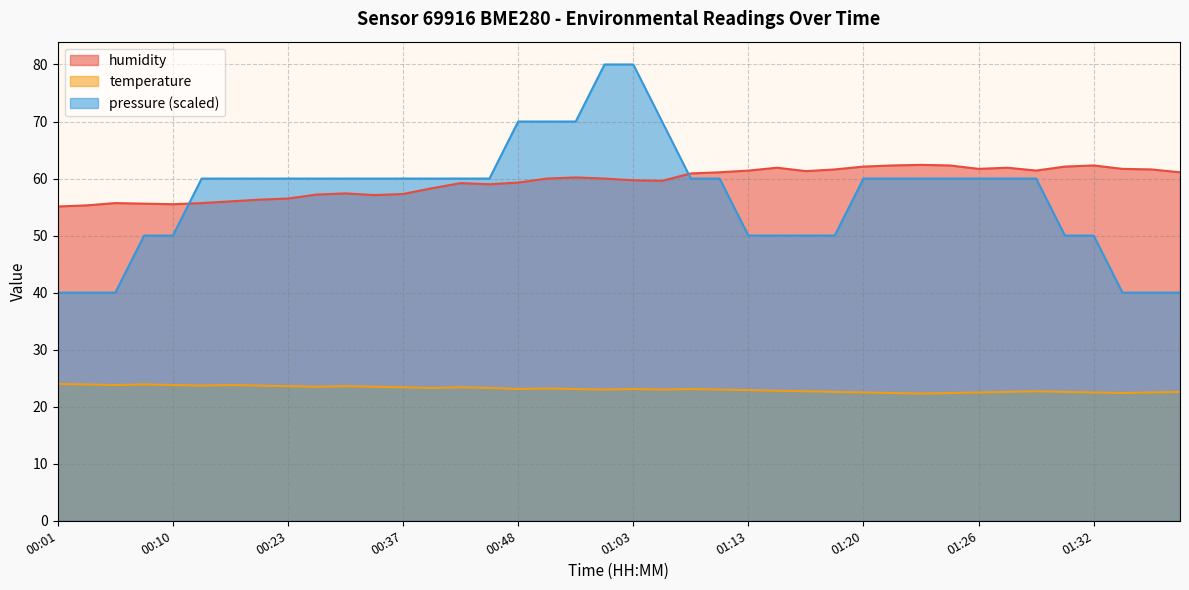

Reading left to right, list all the values displayed in this chart.

humidity: 55.1	55.3	55.7	55.6	55.5	55.7	56.0	56.3	56.5	57.2	57.4	57.1	57.3	58.3	59.2	59.0	59.3	60.0	60.2	60.0	59.7	59.6	60.9	61.1	61.4	61.9	61.3	61.6	62.1	62.3	62.4	62.3	61.7	61.9	61.4	62.1	62.3	61.7	61.6	61.1
temperature: 24.0	23.9	23.8	23.9	23.8	23.7	23.8	23.7	23.6	23.5	23.6	23.5	23.4	23.3	23.4	23.3	23.1	23.2	23.1	23.0	23.1	23.0	23.1	23.0	22.9	22.8	22.7	22.6	22.5	22.4	22.3	22.4	22.5	22.6	22.7	22.6	22.5	22.4	22.5	22.6
pressure: 40.0	40.0	40.0	50.0	50.0	60.0	60.0	60.0	60.0	60.0	60.0	60.0	60.0	60.0	60.0	60.0	70.0	70.0	70.0	80.0	80.0	70.0	60.0	60.0	50.0	50.0	50.0	50.0	60.0	60.0	60.0	60.0	60.0	60.0	60.0	50.0	50.0	40.0	40.0	40.0